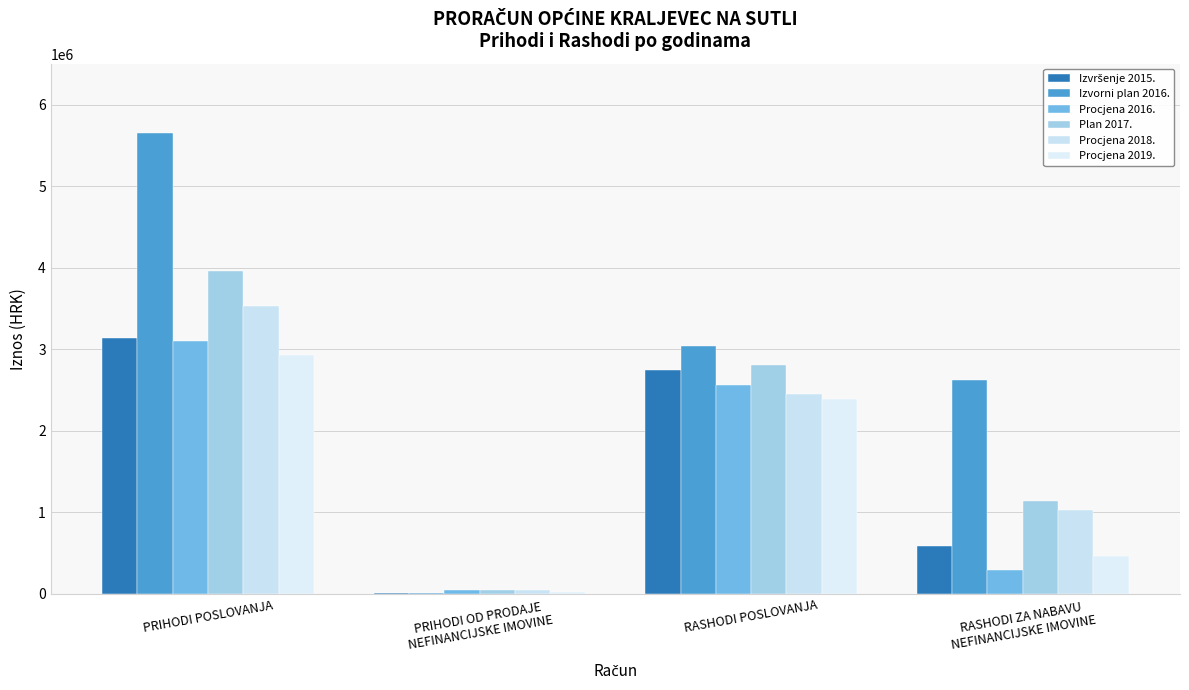

How many data points in Procjena 2016. are above 2556154?

2